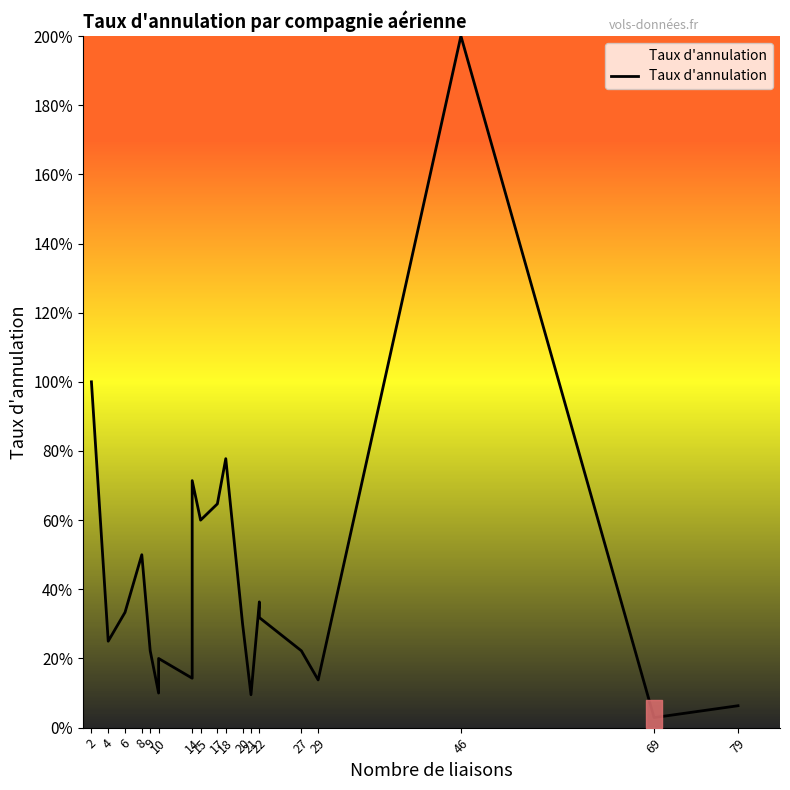

Reading left to right, what are all the values shown in this chart?

1.0	0.2	0.3	0.5	0.2	0.1	0.2	0.1	0.7	0.6	0.6	0.8	0.3	0.1	0.4	0.3	0.2	0.1	2.0	0.0	0.1